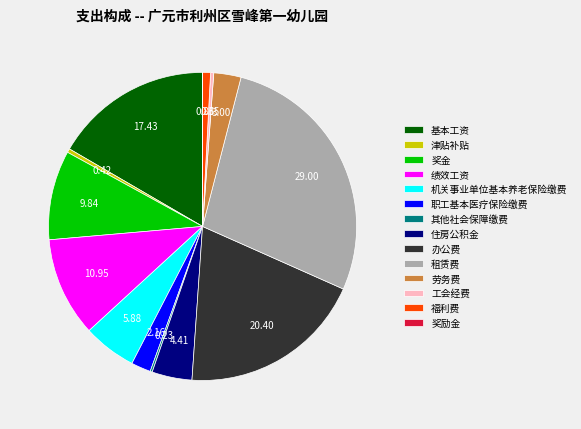

Combined, do 机关事业单位基本养老保险缴费 and 奖金 account for over 50%?

No